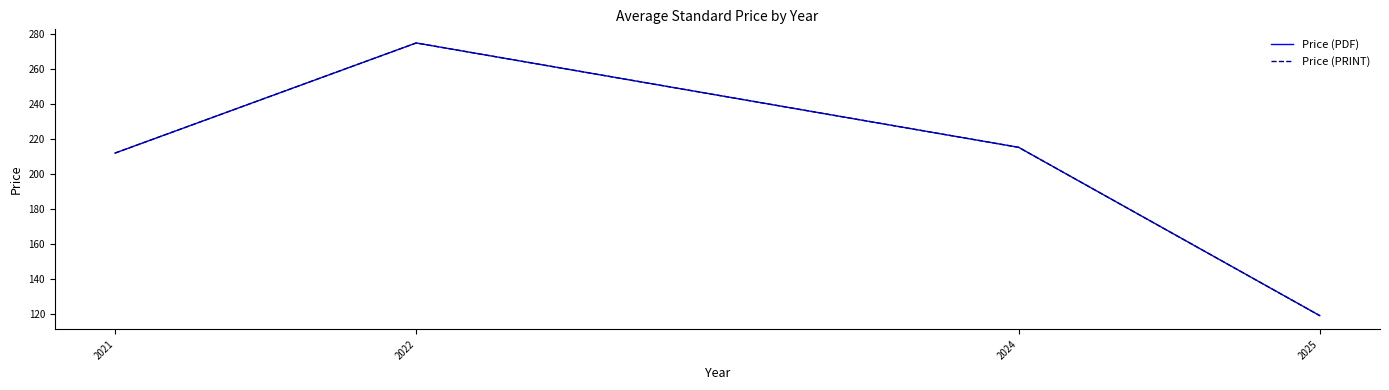

Is this an area chart (filled region under the line)?

No